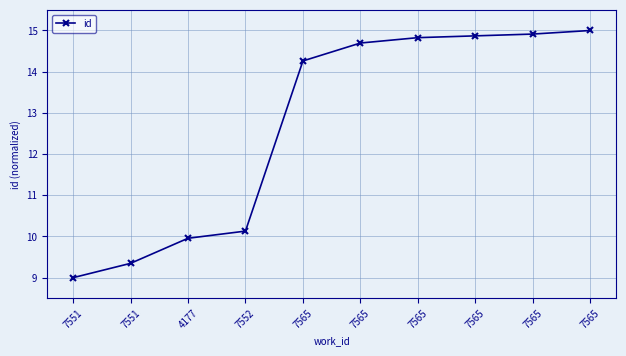

Rank the categories by value from lowest to highest.

7551, 7551, 4177, 7552, 7565, 7565, 7565, 7565, 7565, 7565